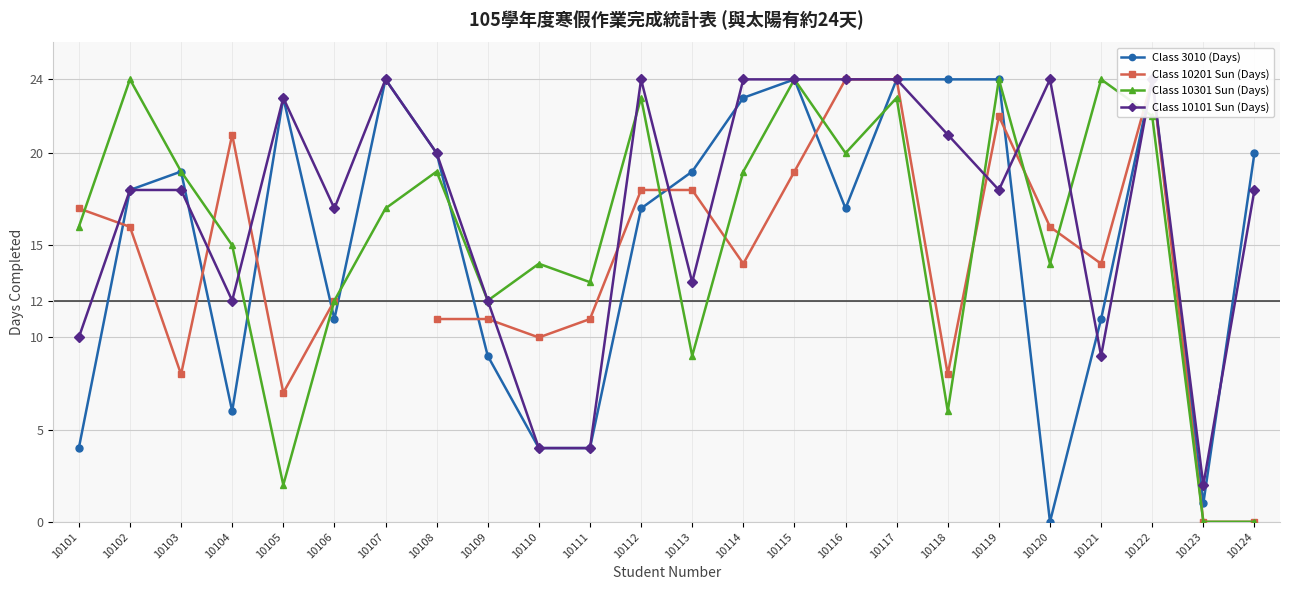

What is the minimum value for Class 10101 Sun (Days)?

2.0